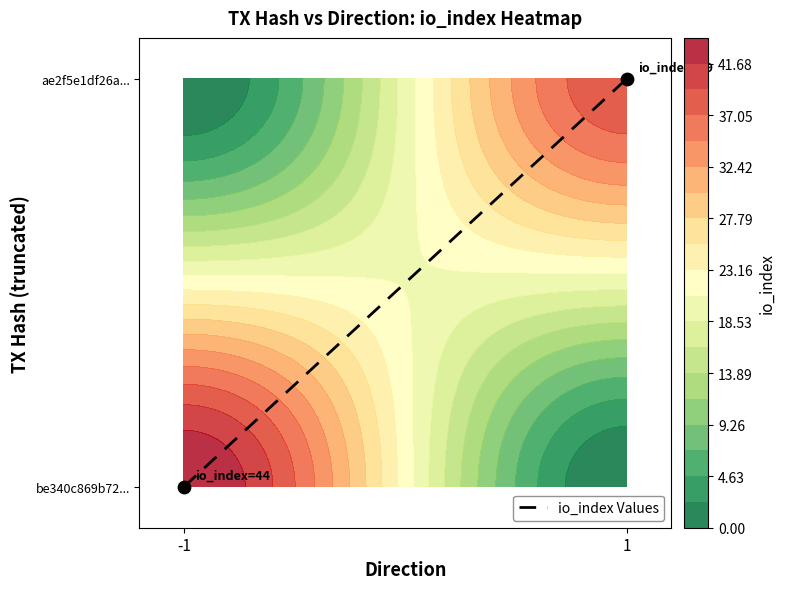

True or false: the data shows -1 at -1.

False